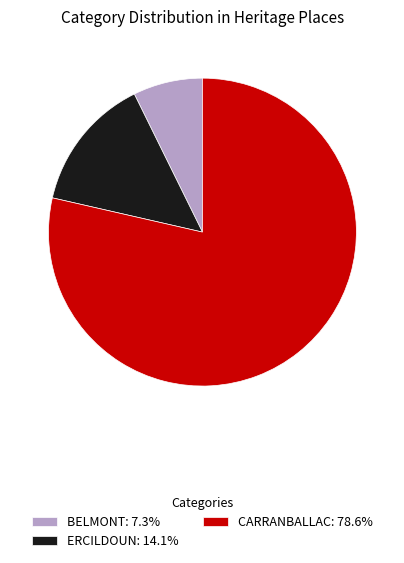

What is the ratio of the value at ERCILDOUN to the value at BELMONT?

1.9